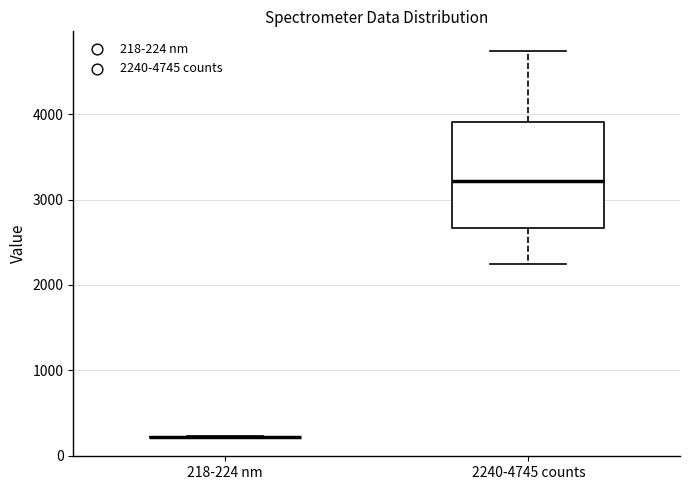

Reading left to right, read every box against the y-axis: the position of its median line, the range the box covers, and the ends of its whiskers. The values are not printed on the chart, so give them approximately, as read against the axis.

218-224 nm: box collapsed to a line at 200, whiskers 200 to 200
2240-4745 counts: median 3200, box 2700 to 3900, whiskers 2200 to 4700